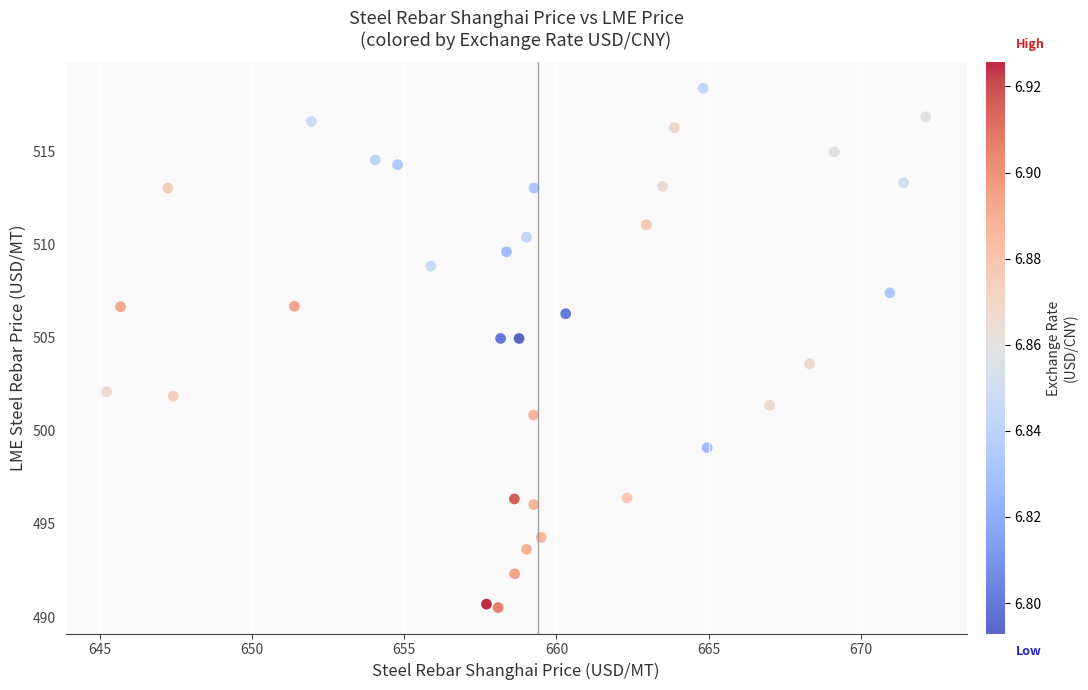

What is the range of X values (max minus min)?

26.9